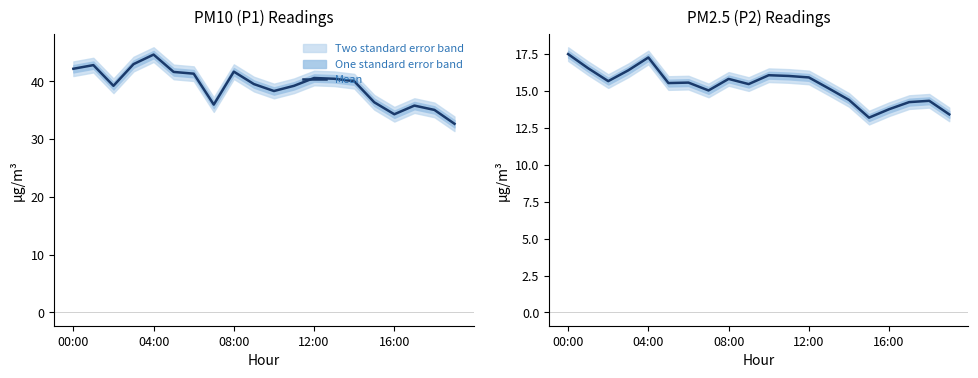

What is the difference between the values at 17 and 12?

1.7